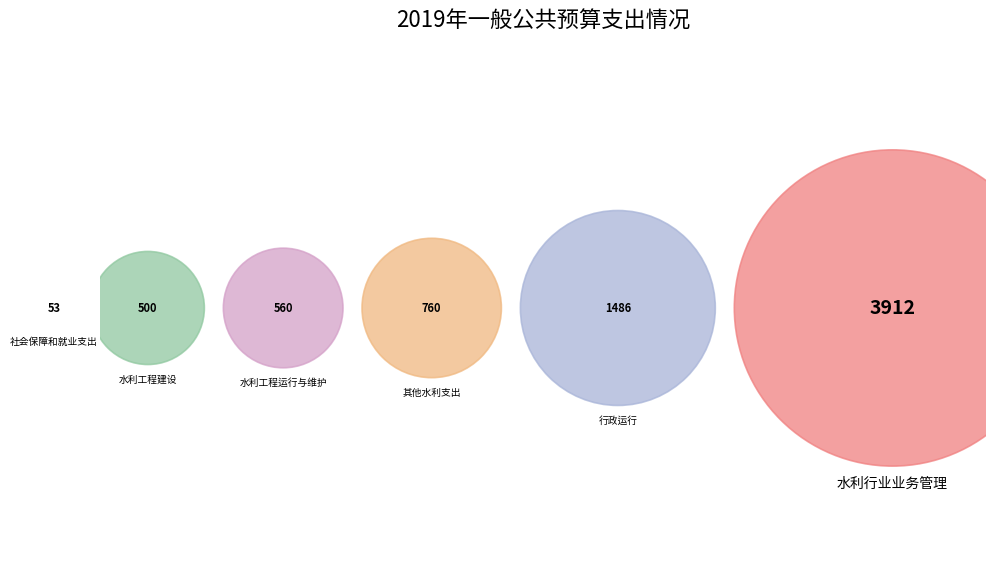

Count the number of slices in the pie.

6